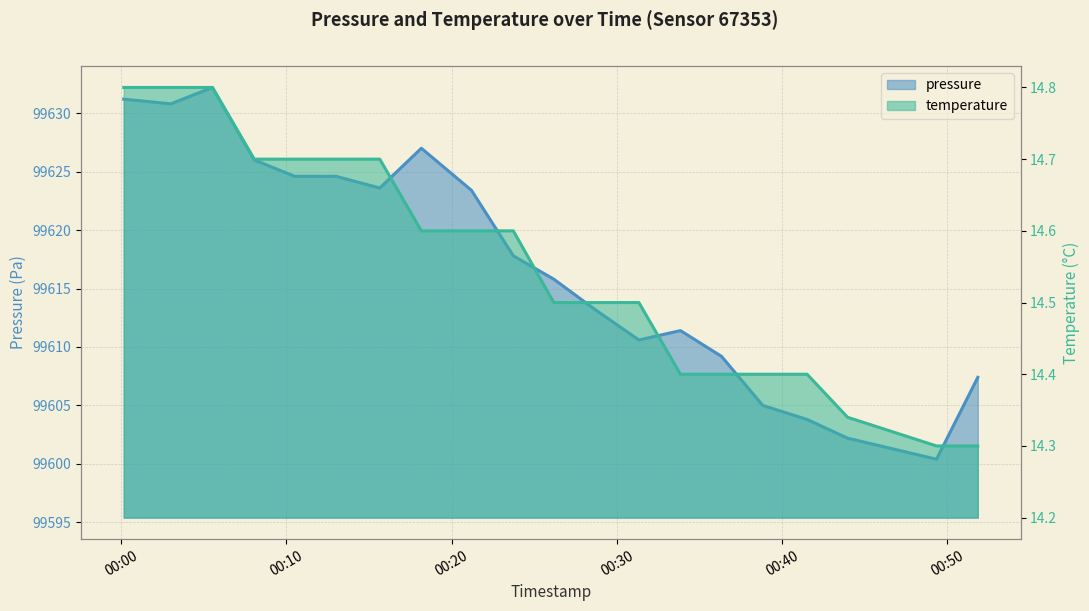

At 2023-04-24T00:08:03, list the series in order from smallest to largest.

temperature, pressure